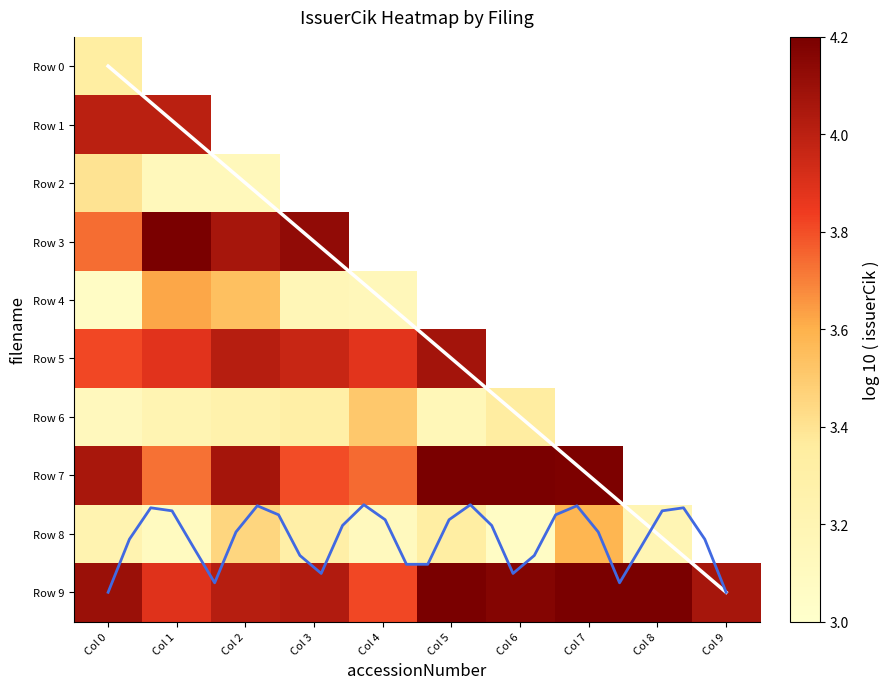

True or false: Row 2 has a value of 3.1 at Col 1.

True